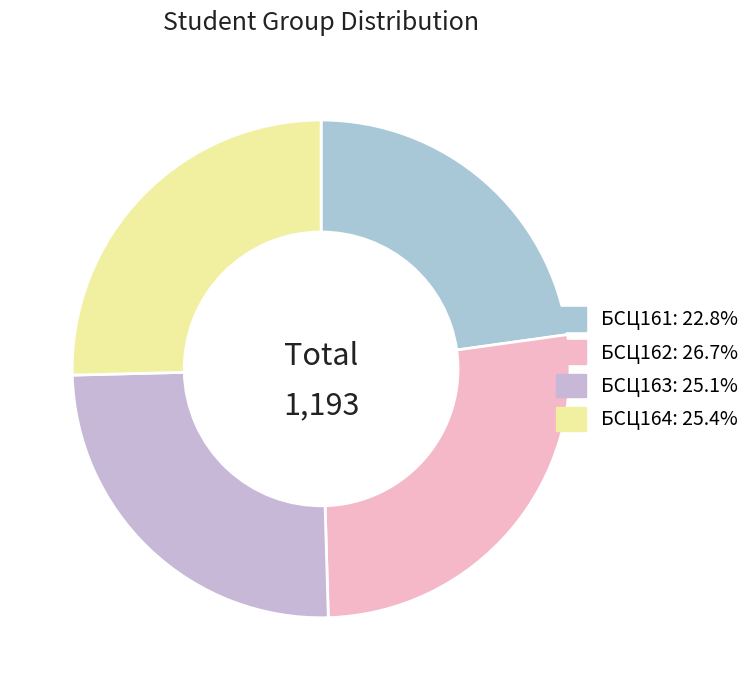

The БСЦ161 slice represents 23% of the pie. True or false?

True